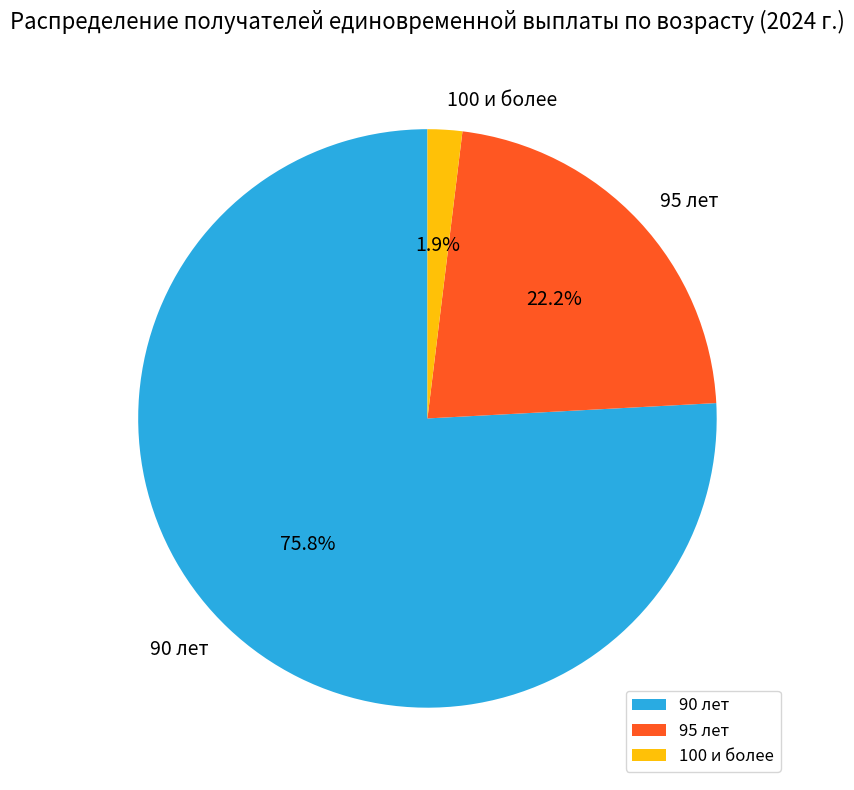

Is it true that 95 лет is 33% of the pie?

False